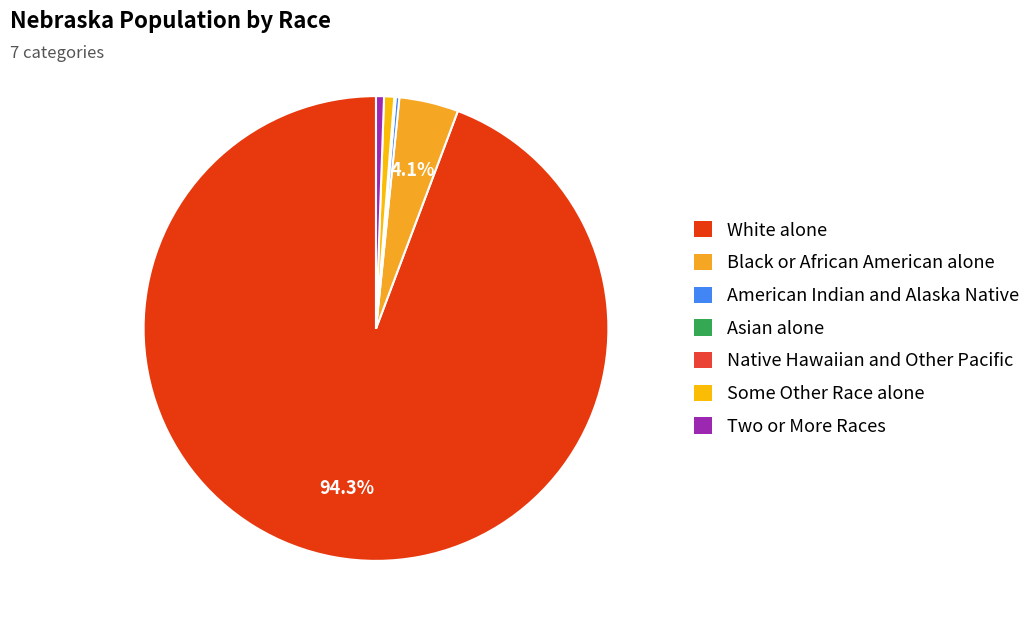

How many slices are in this pie chart?

7